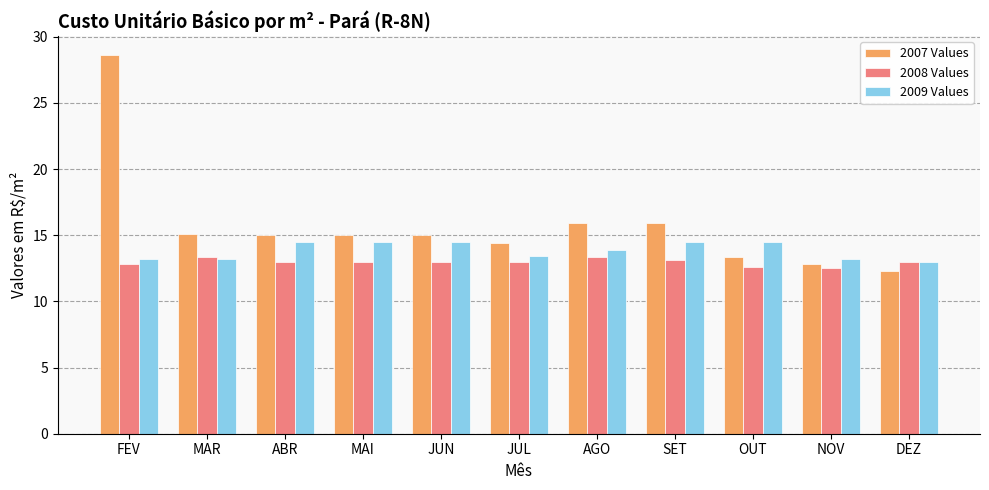

What is the sum of the 2009 Values values at MAI and OUT?

29.0